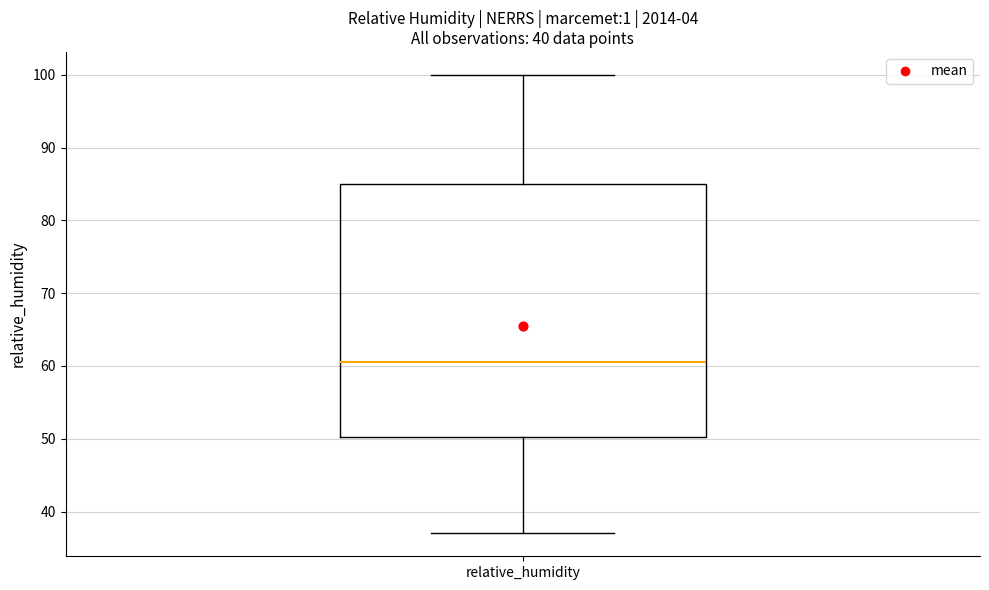

Read this box plot against the y-axis: the position of the median line, the range covered by the box, and the ends of both whiskers. The values are not printed on the chart, so give them approximately, as read against the axis.

median 61, box 50 to 85, whiskers 37 to 100